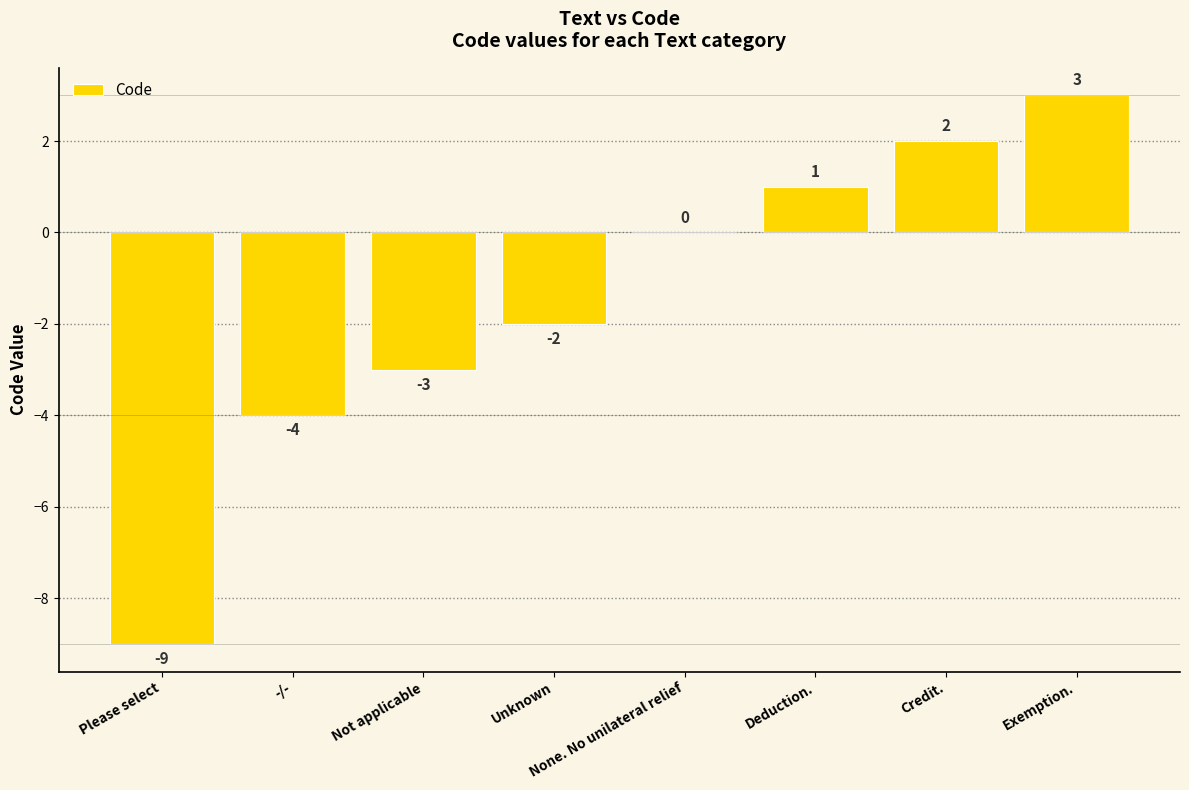

Are the bars horizontal?

No